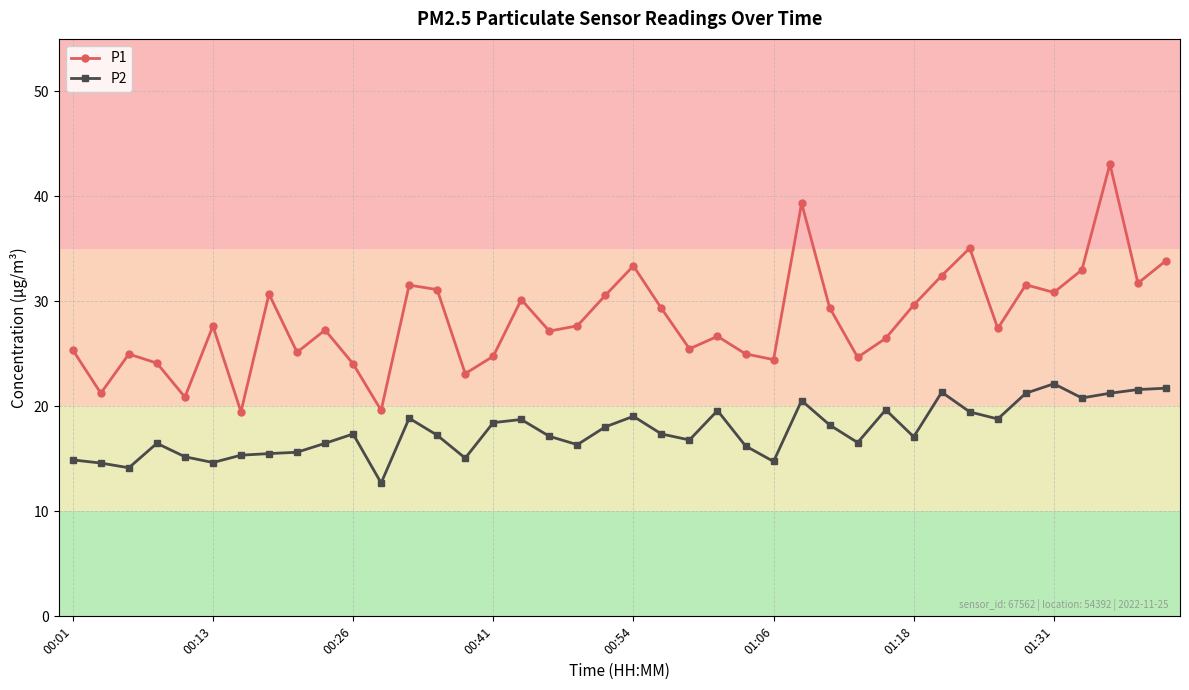

What is the minimum value for P2?

12.7